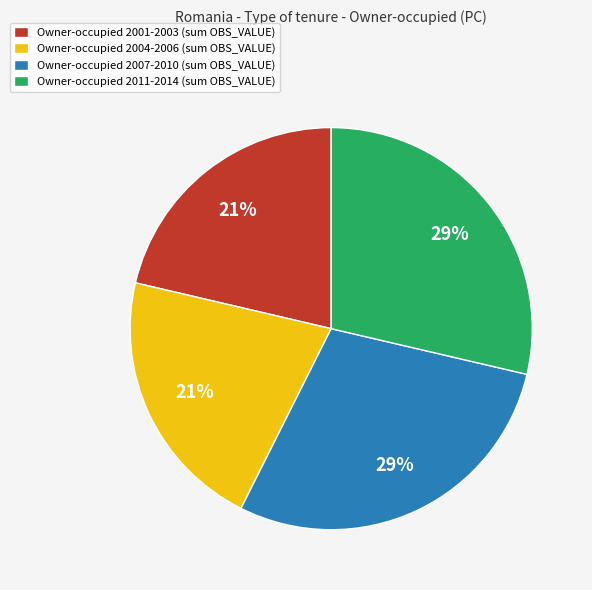

How many slices are in this pie chart?

4